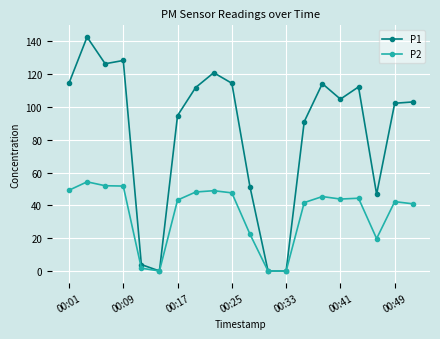

What is the average value of the P1 series?

84.2